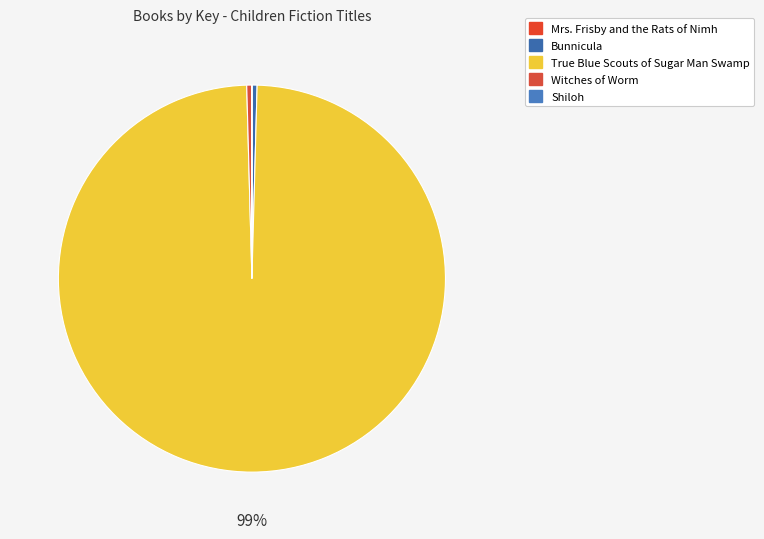

The True Blue Scouts of Sugar Man Swamp slice represents 99% of the pie. True or false?

True